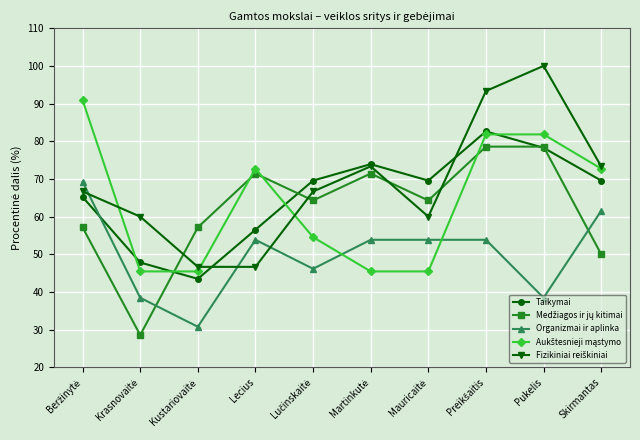

What is the spread (max minus min) of values at Pukelis?

61.5